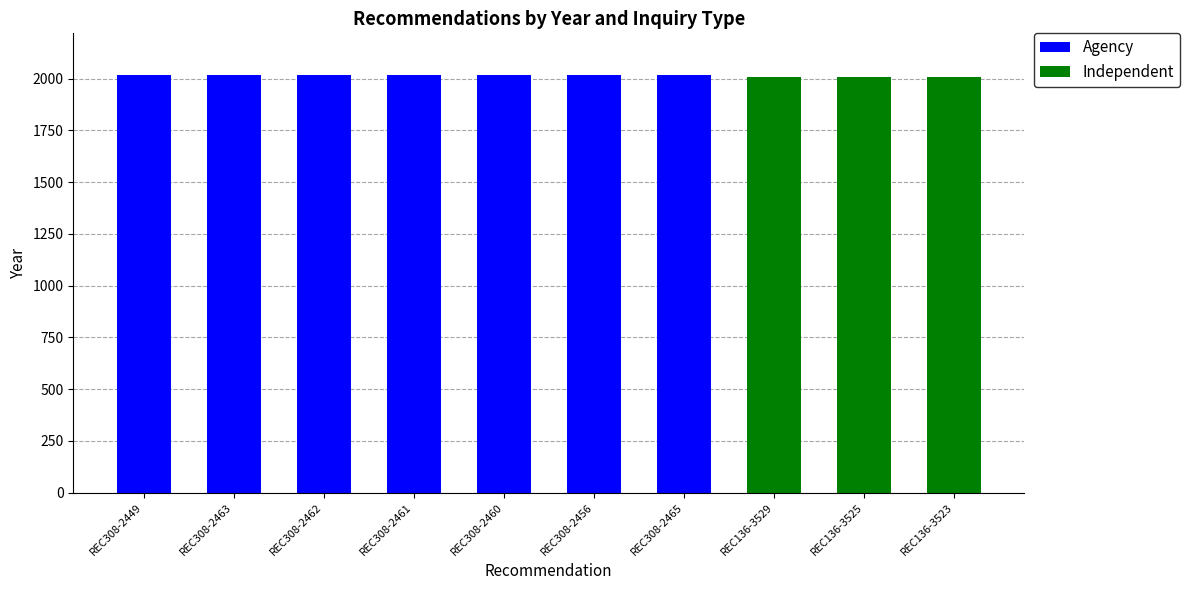

What is the maximum value for Agency?

2017